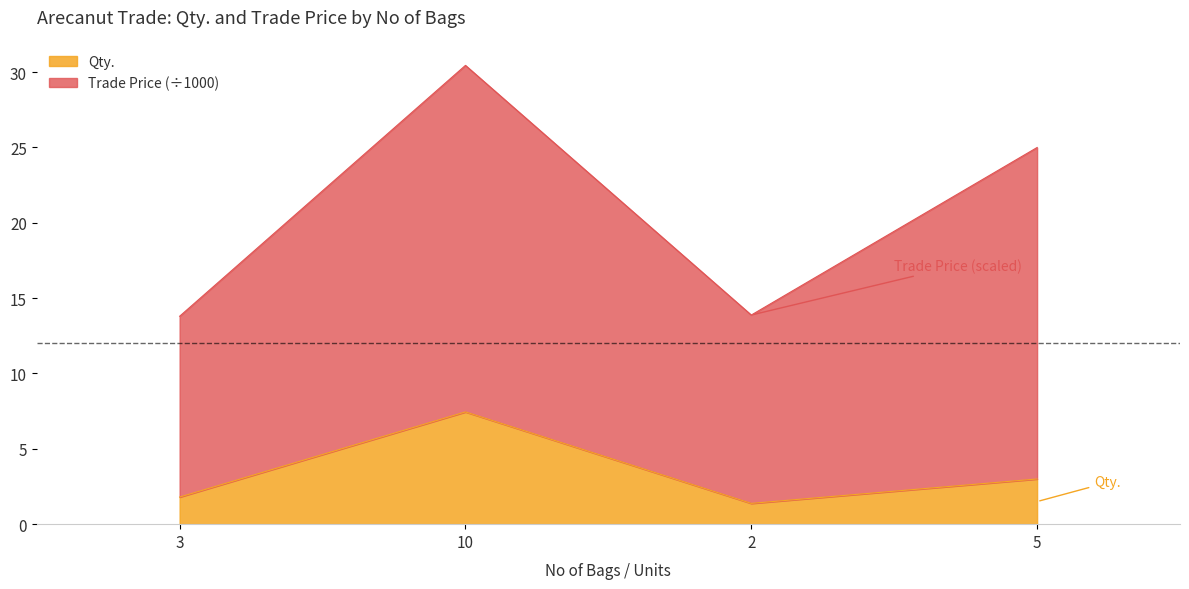

Rank the categories by value from highest to lowest.

10, 5, 3, 2